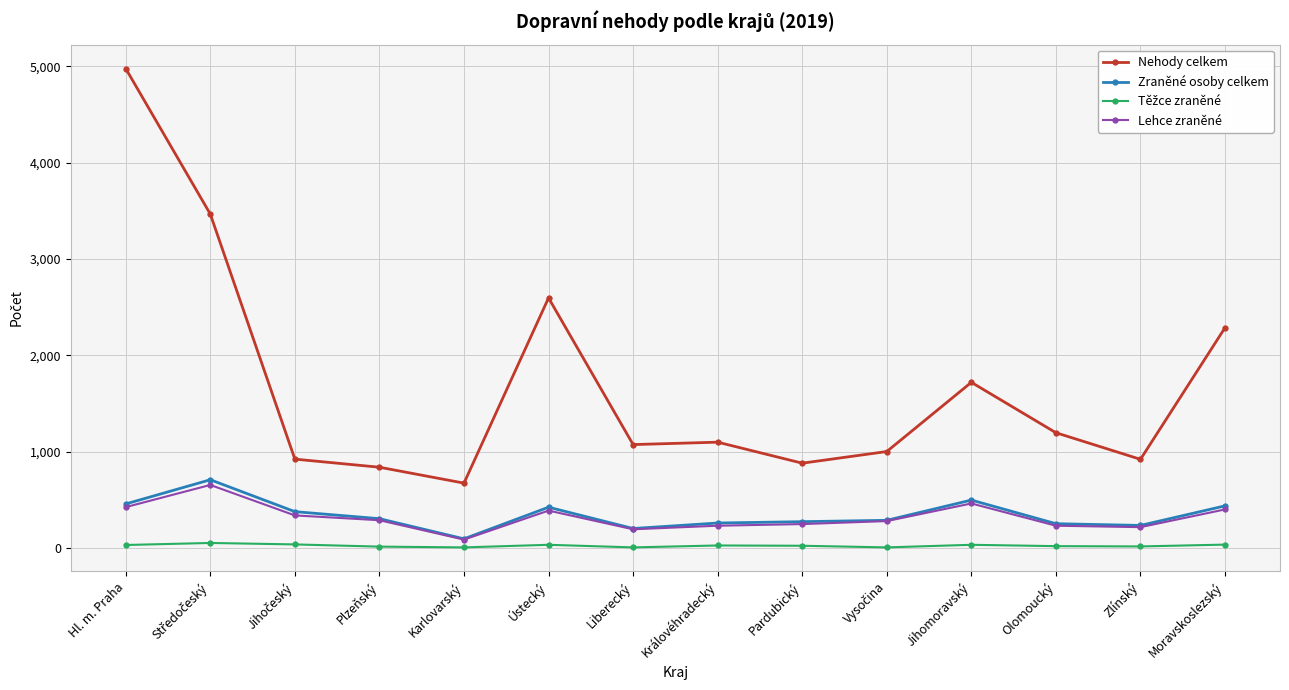

True or false: Zraněné osoby celkem and Nehody celkem cross at least once.

False